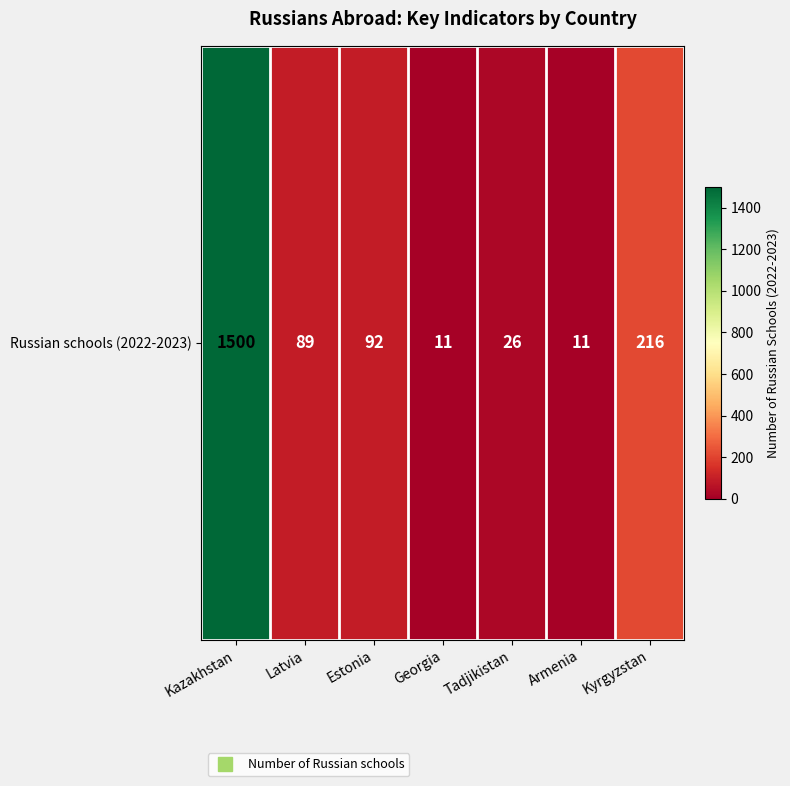

List the labels in order of value, smallest first.

Georgia, Armenia, Tadjikistan, Latvia, Estonia, Kyrgyzstan, Kazakhstan